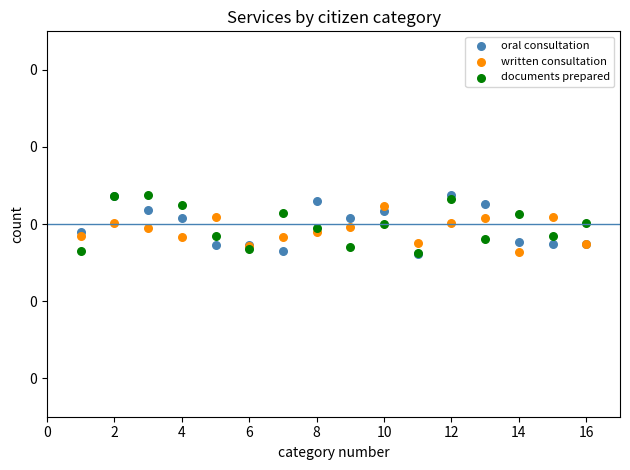

What are all the series names shown in the legend?

oral consultation, written consultation, documents prepared